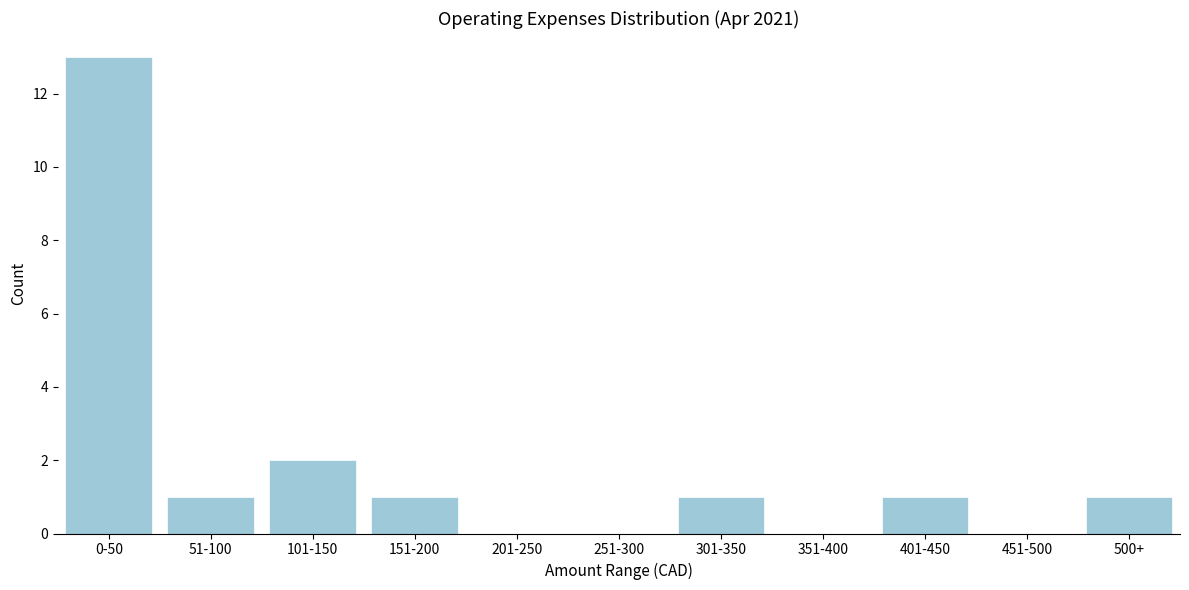

Reading left to right, list all the values displayed in this chart.

0-50=13	51-100=1	101-150=2	151-200=1	201-250=0	251-300=0	301-350=1	351-400=0	401-450=1	451-500=0	500+=1